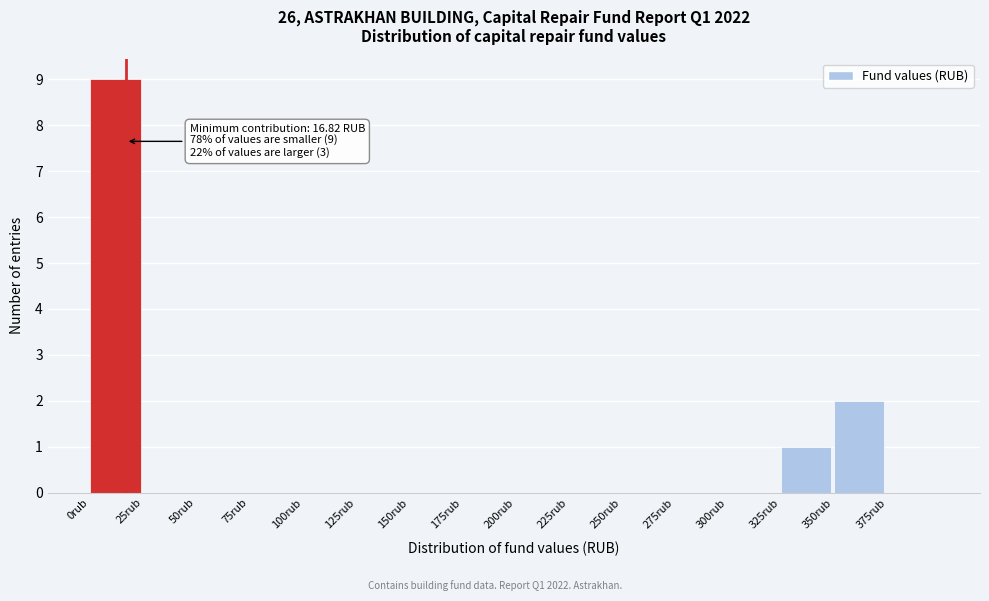

Which range on the x-axis has the tallest bar?

0 to 25